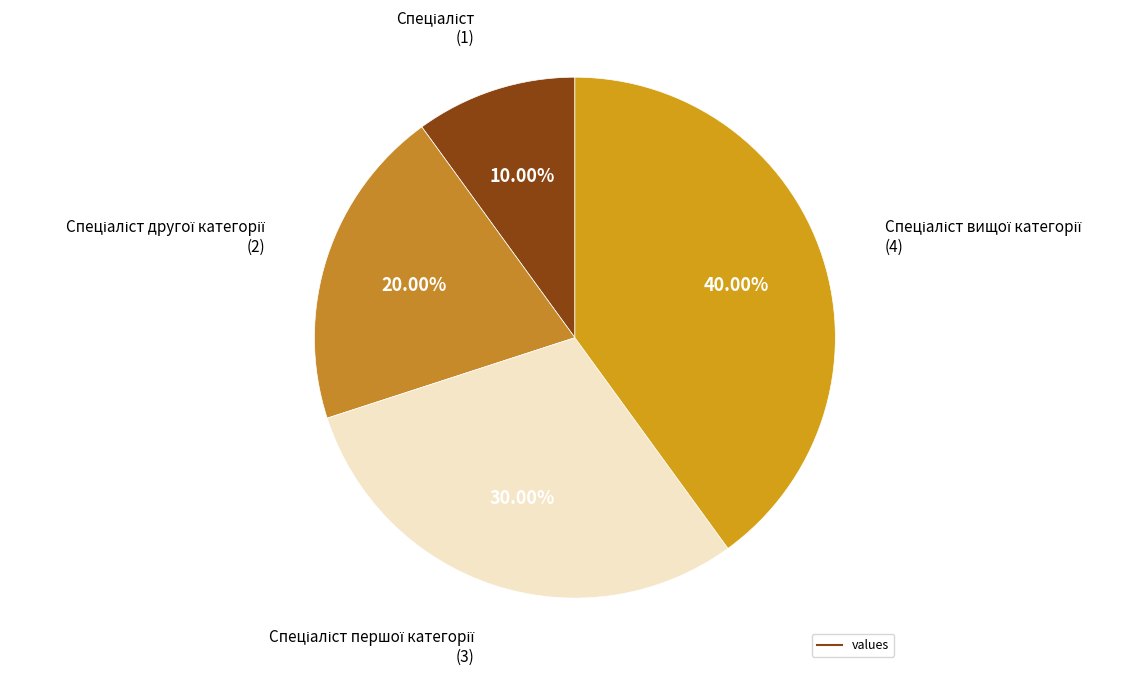

What is the largest slice in the pie chart?

Спеціаліст вищої категорії